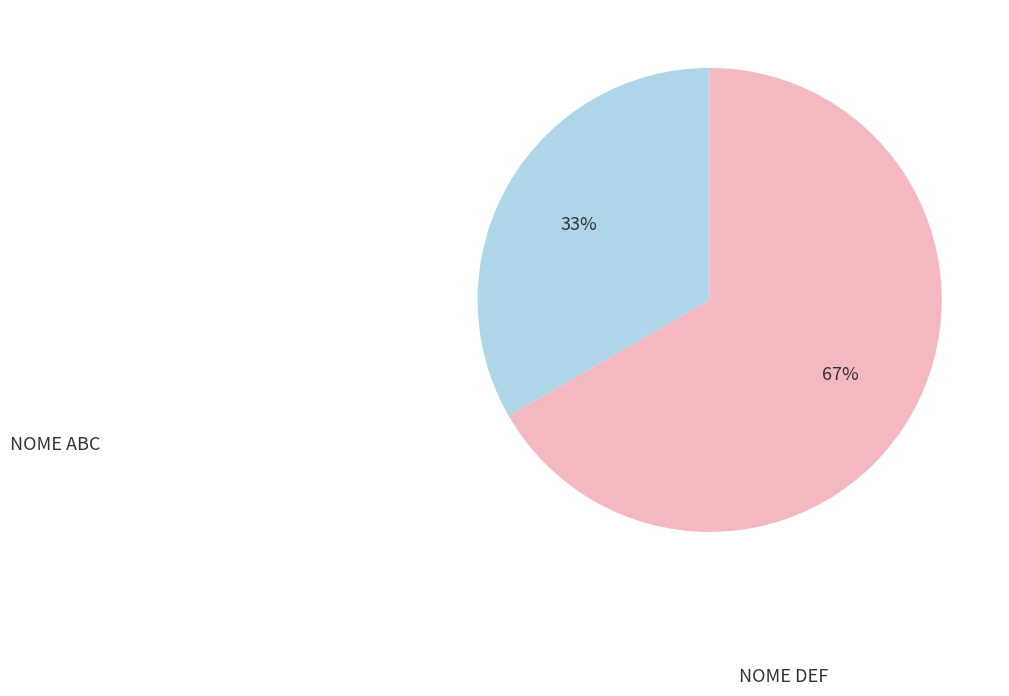

To the nearest percent, what is the average slice percentage?

50%